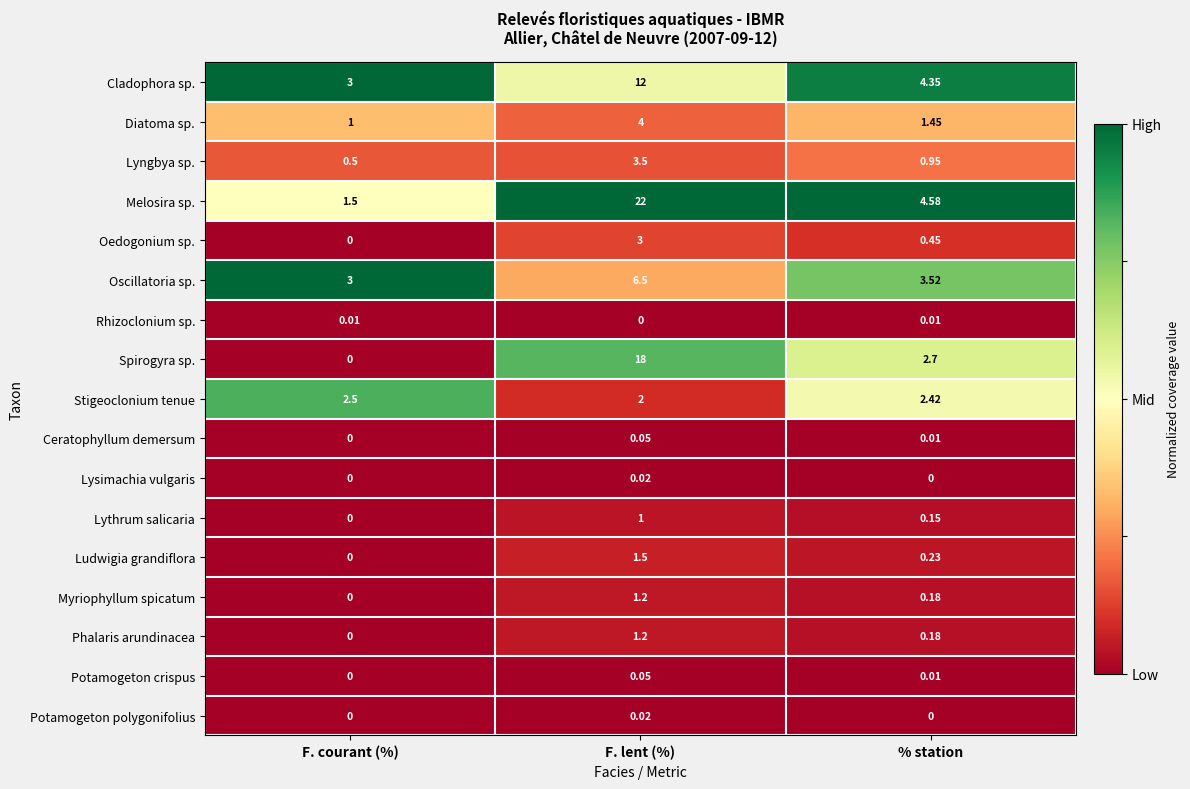

Is the value of Lythrum salicaria at F. lent (%) greater than the value of Ludwigia grandiflora at % station?

Yes